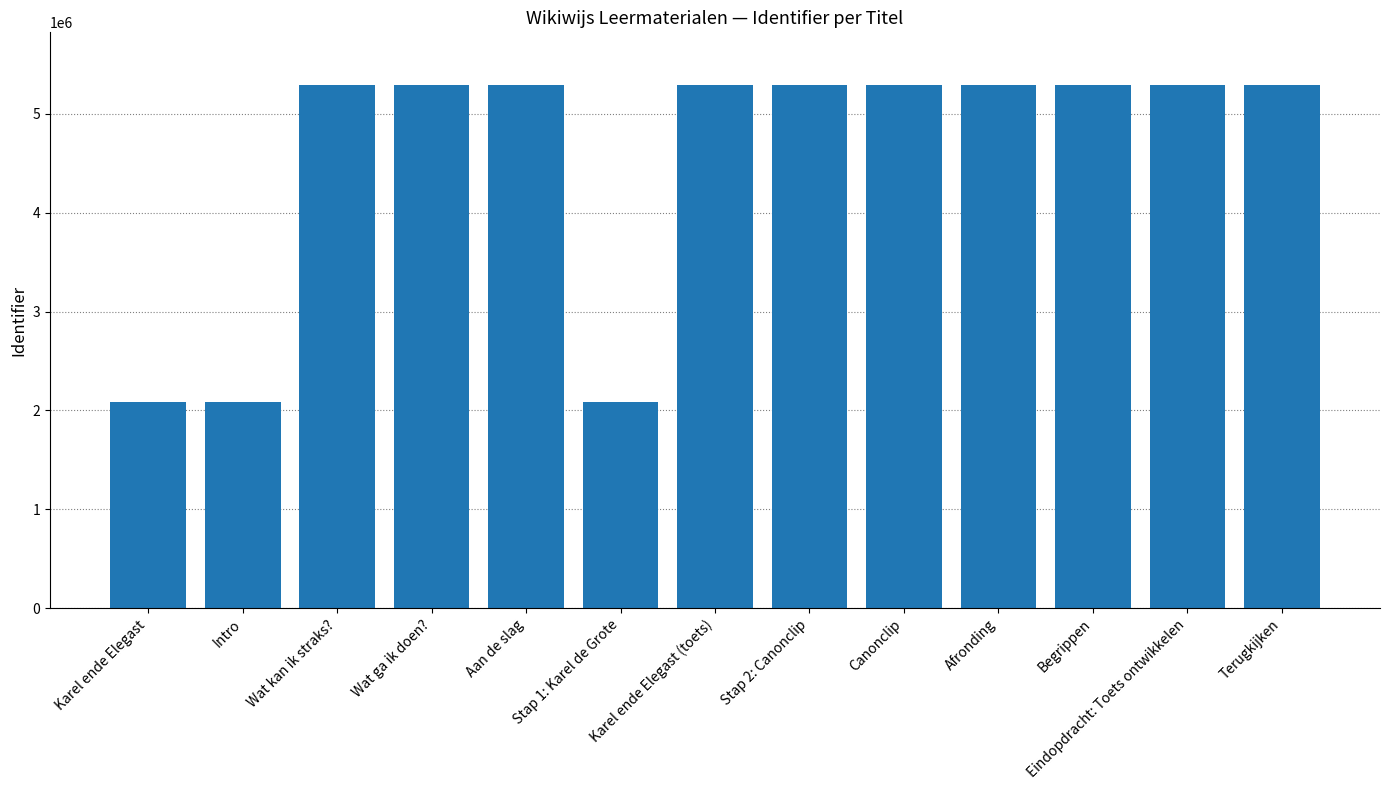

What is the value of the 7th bar from the left?

5294786